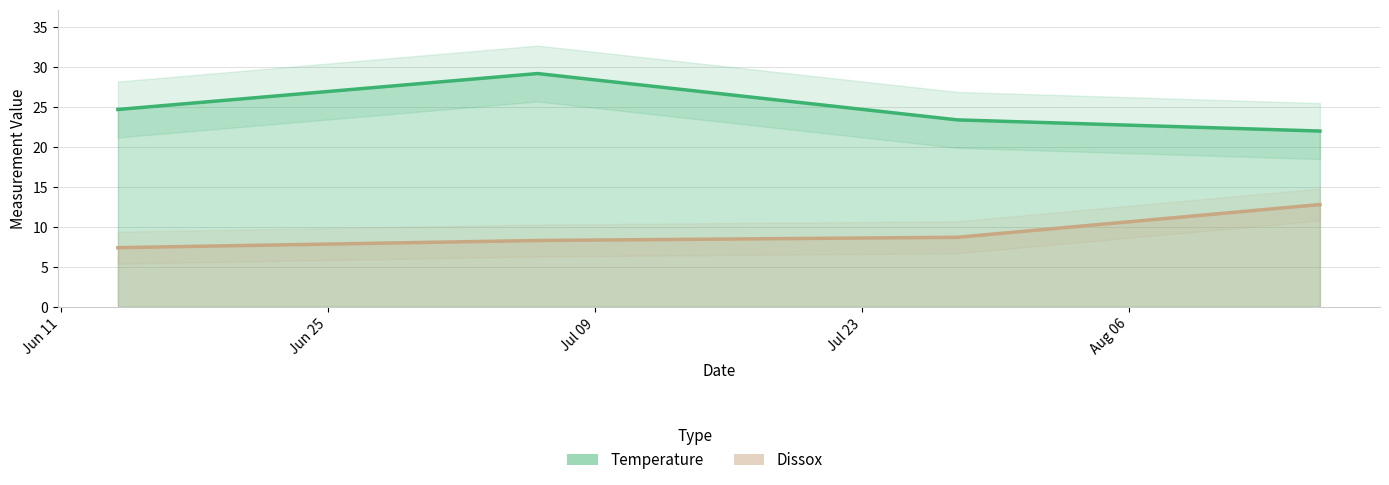

What is the maximum value shown in the chart?

29.2